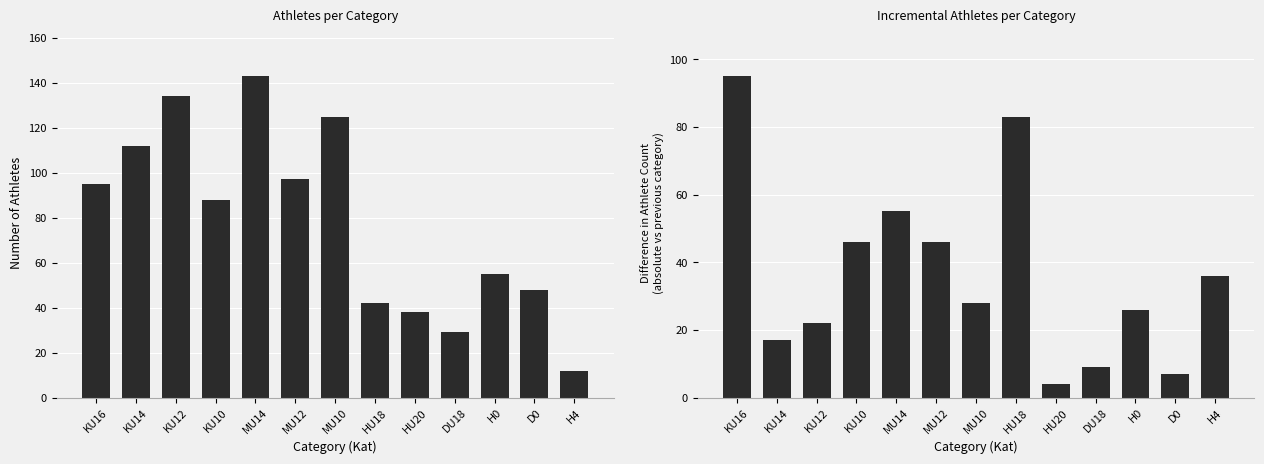

Reading left to right, what are all the values shown in this chart?

Athlete Count: 95	112	134	88	143	97	125	42	38	29	55	48	12
Count Difference: 95	17	22	46	55	46	28	83	4	9	26	7	36